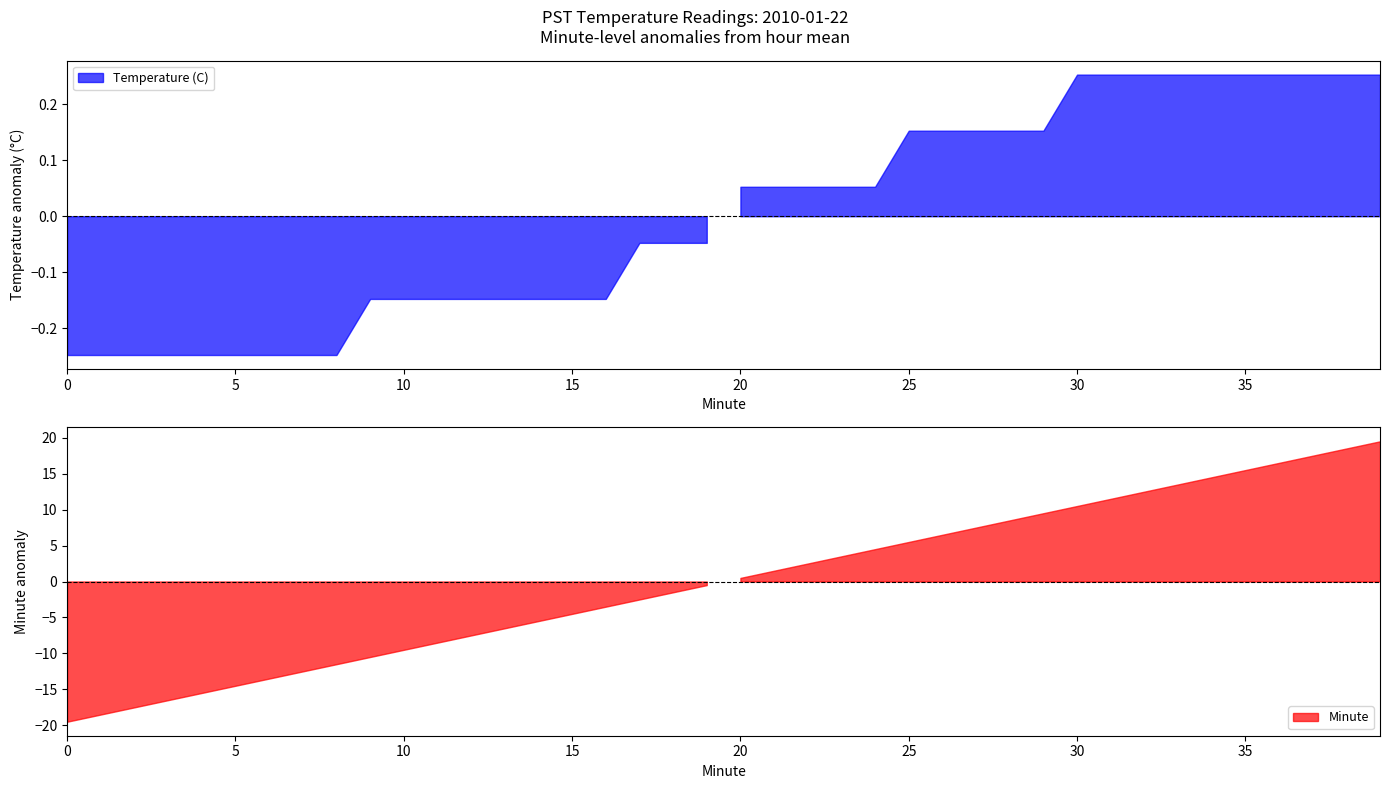

Which label corresponds to the largest value in the chart?

39